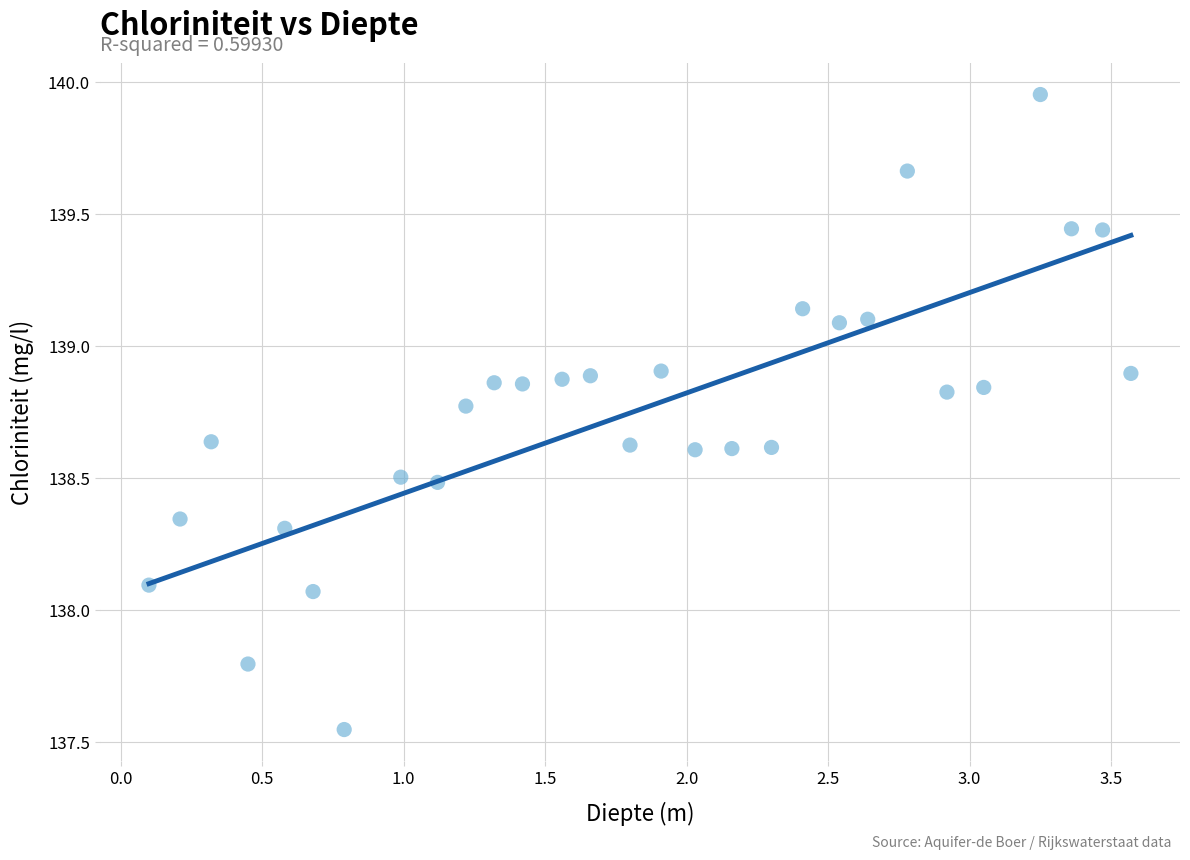

What is the range of X values (max minus min)?

3.5